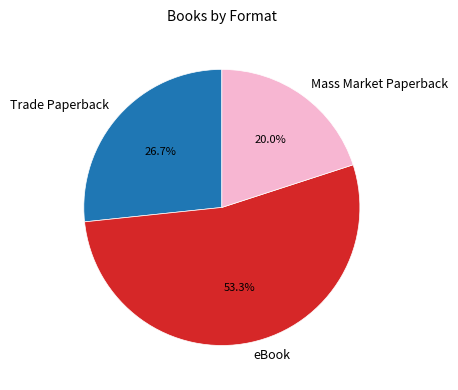

What is the ratio of the value at Trade Paperback to the value at Mass Market Paperback?

1.3